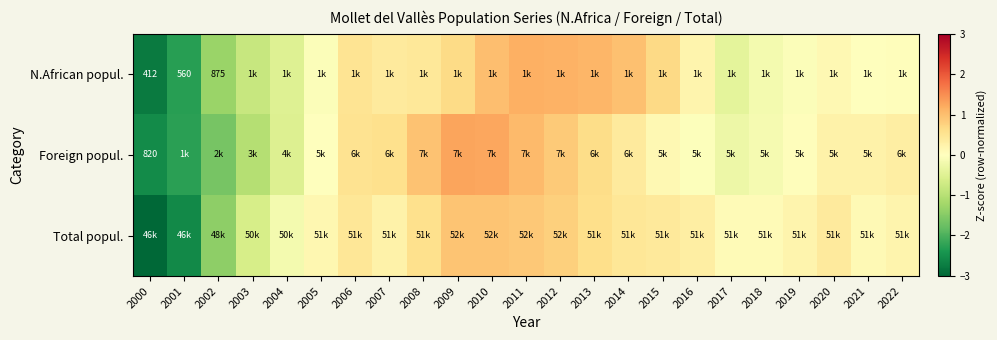

Is the value of Foreign popul. at 2006 greater than the value of N.African popul. at 2008?

Yes